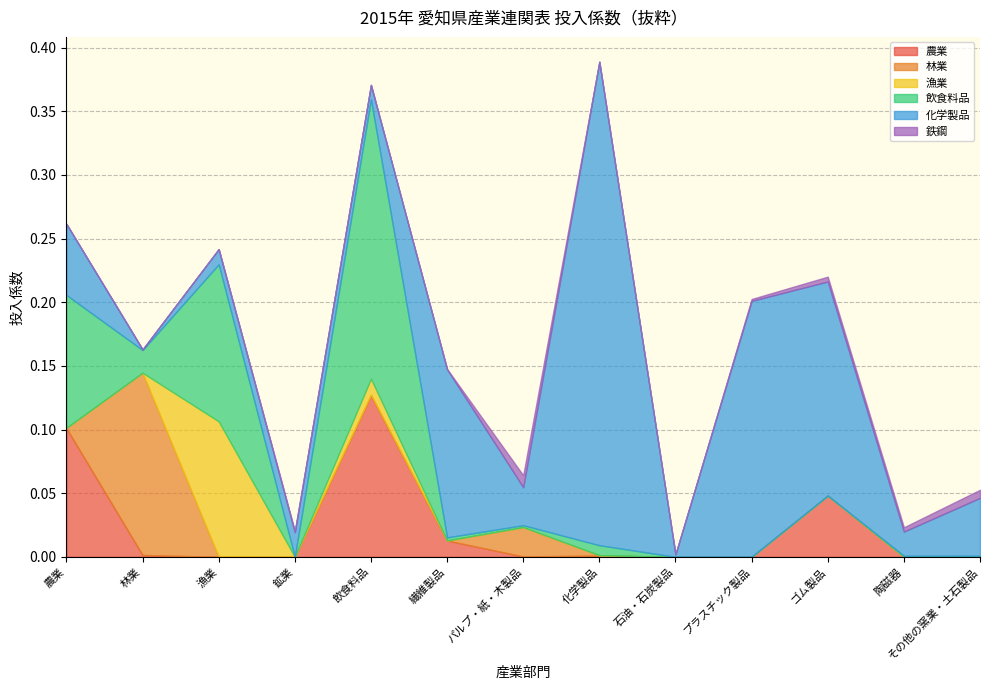

The 漁業 series shows 0.1 at 繊維製品. True or false?

False